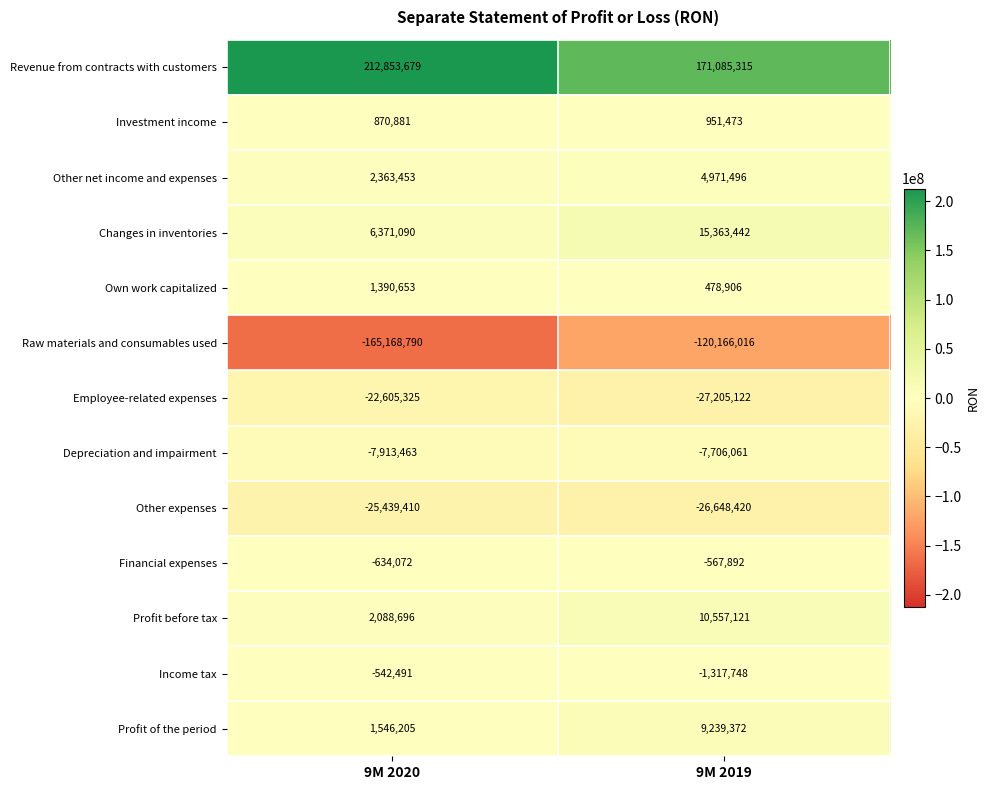

How many data points in Raw materials and consumables used are less than -120166016?

1